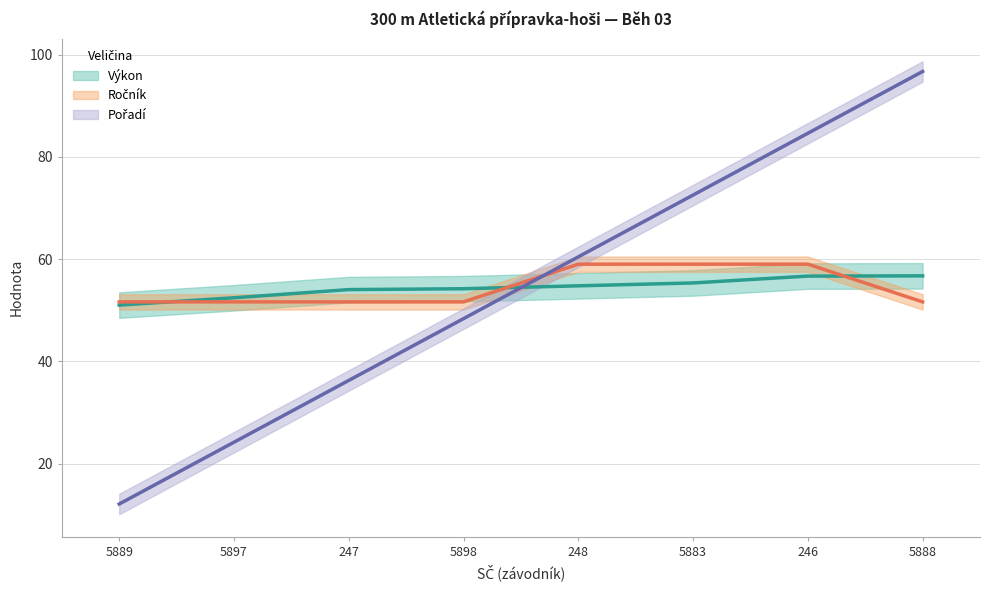

At 247, list the series in order from smallest to largest.

Pořadí, Ročník, Výkon